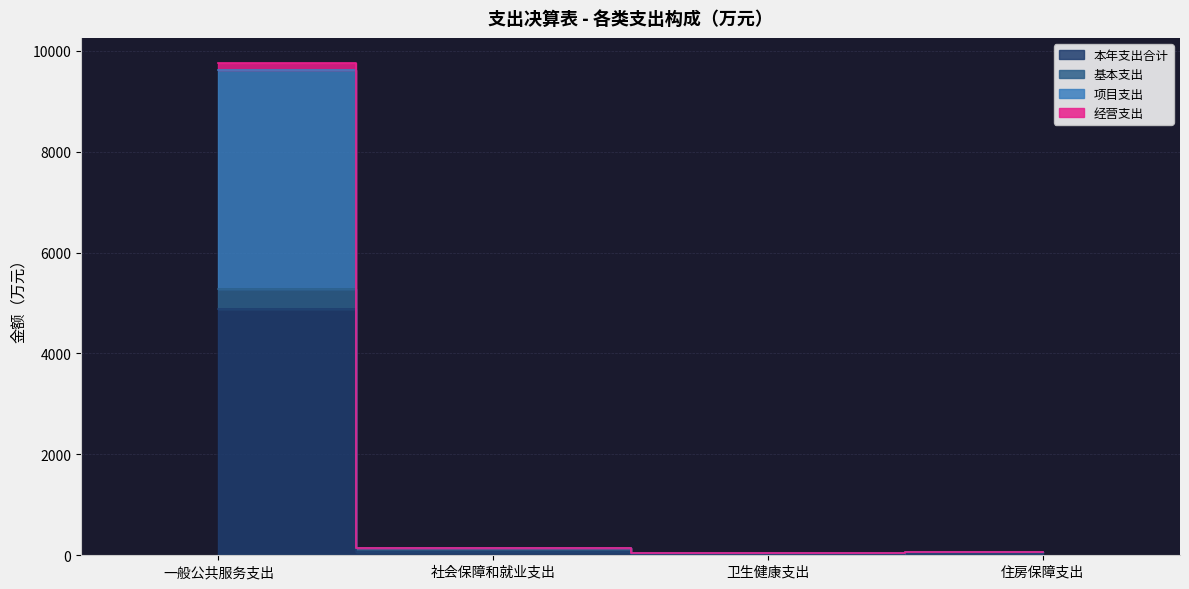

What is the label of the 4th point from the left?

住房保障支出